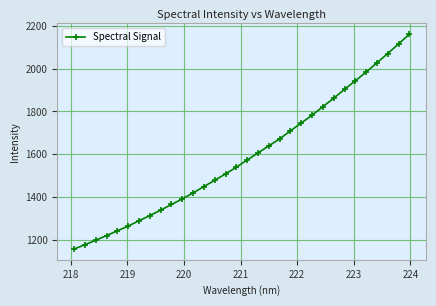

What is the maximum value shown in the chart?

2162.0